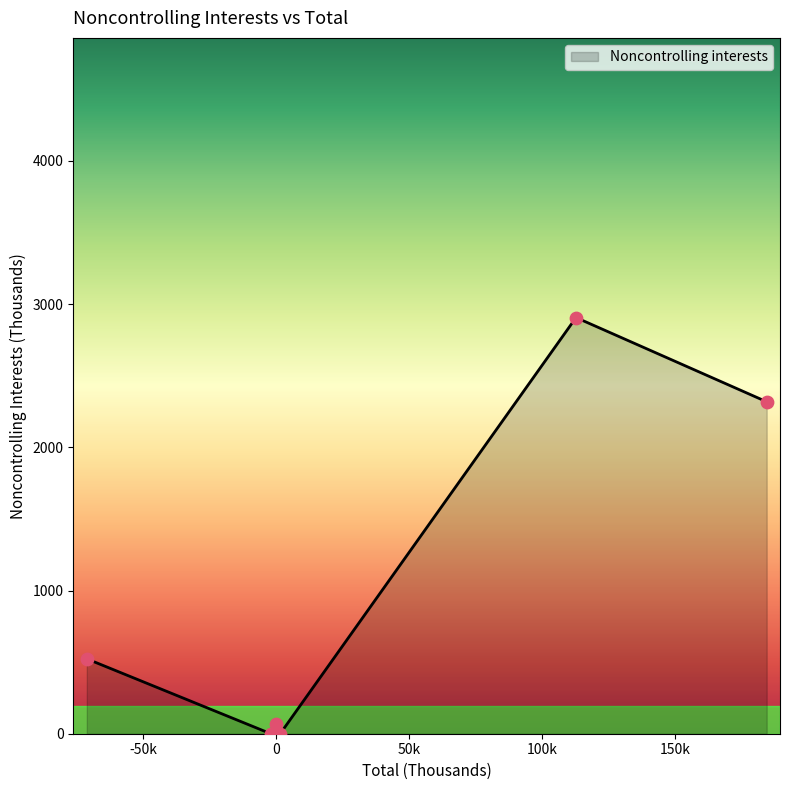

What is the sum of all values?

5812